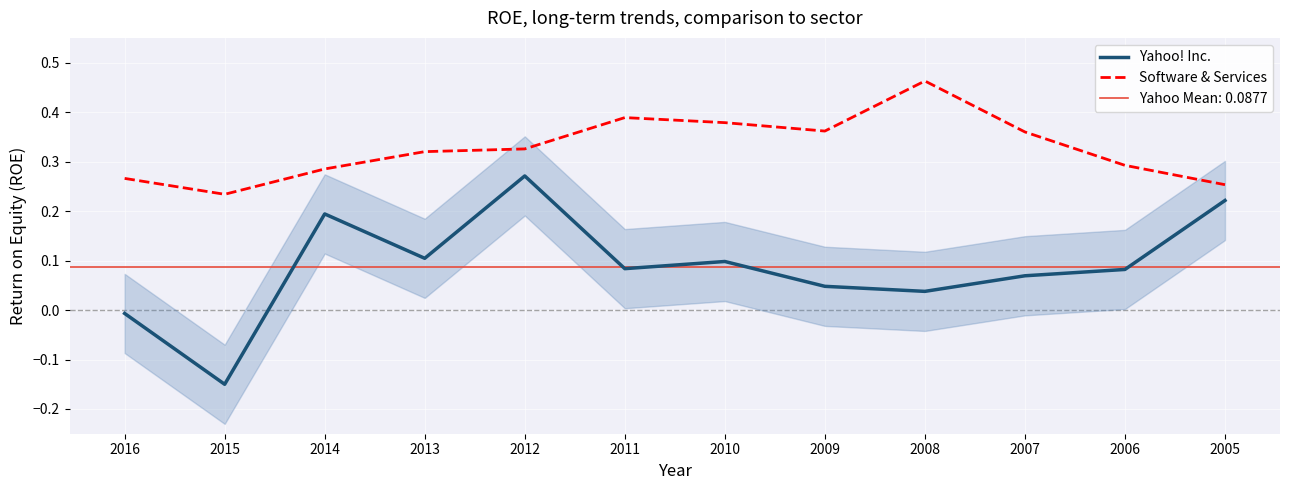

True or false: Yahoo! Inc. and Software & Services cross at least once.

False